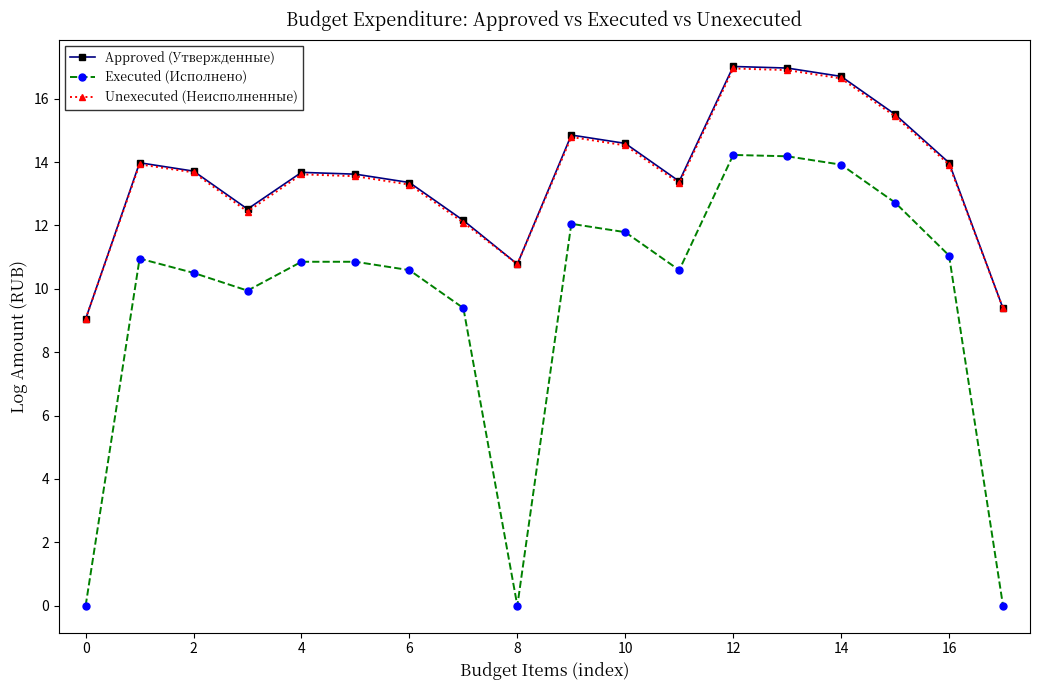

What is the value of the Executed (Исполнено) point at the 13th from the left?

14.2